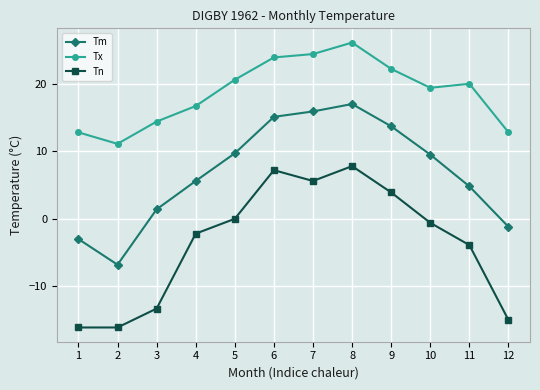

Which series has the largest range (max minus min)?

Tn